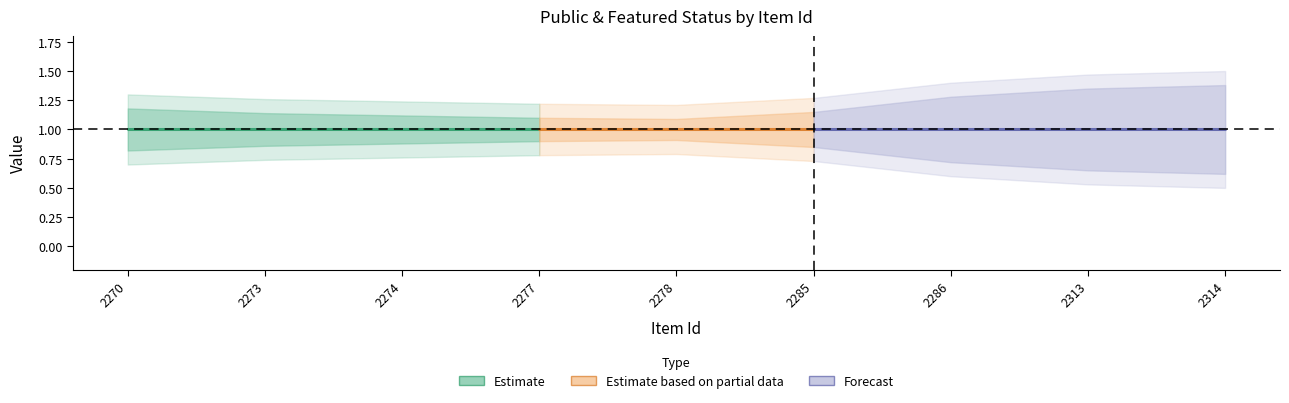

What is the difference between the highest and lowest values at 2313?

1